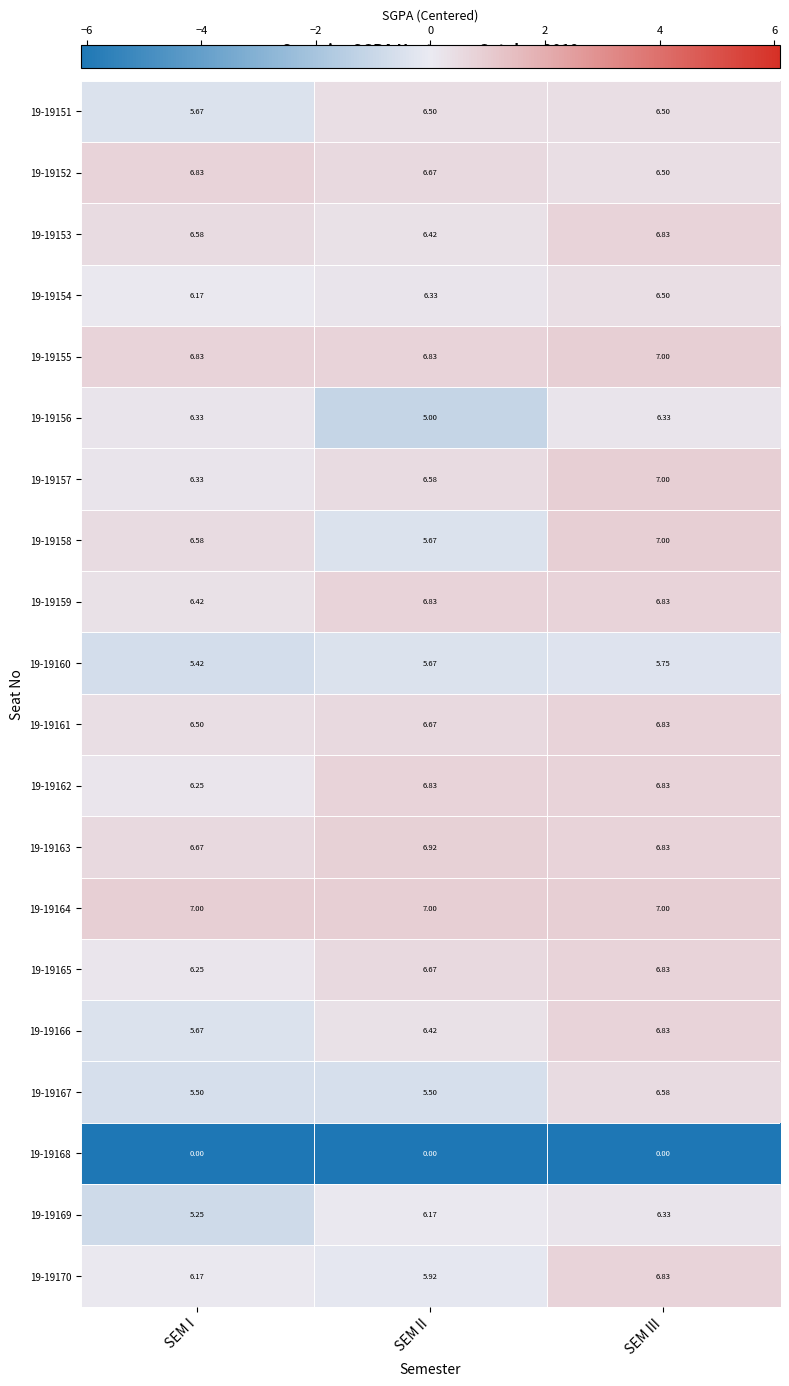

At which label is 19-19152 closest to 6?

SEM III